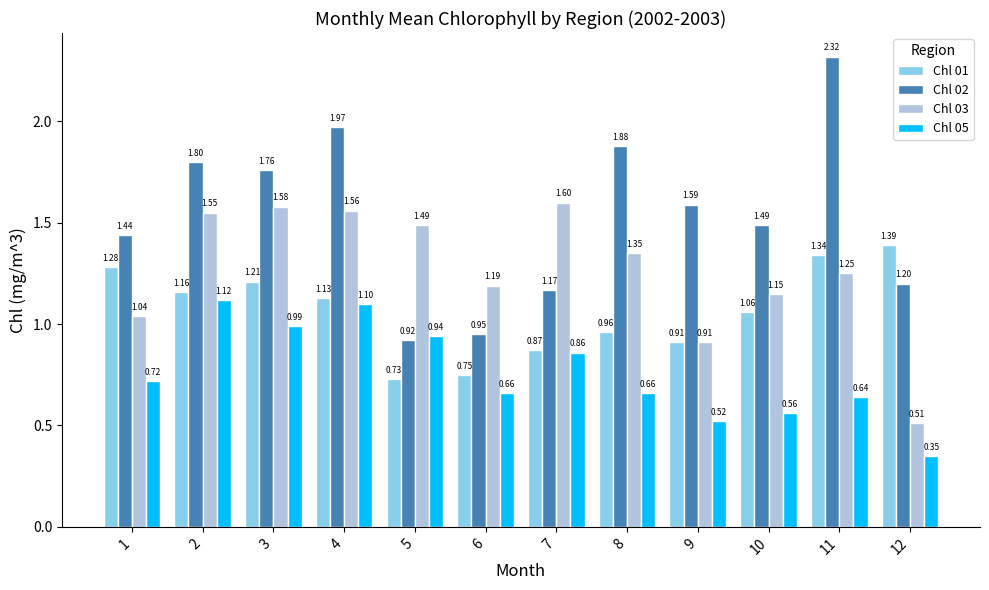

The value of Chl 01 at 3 is 1.2. True or false?

True